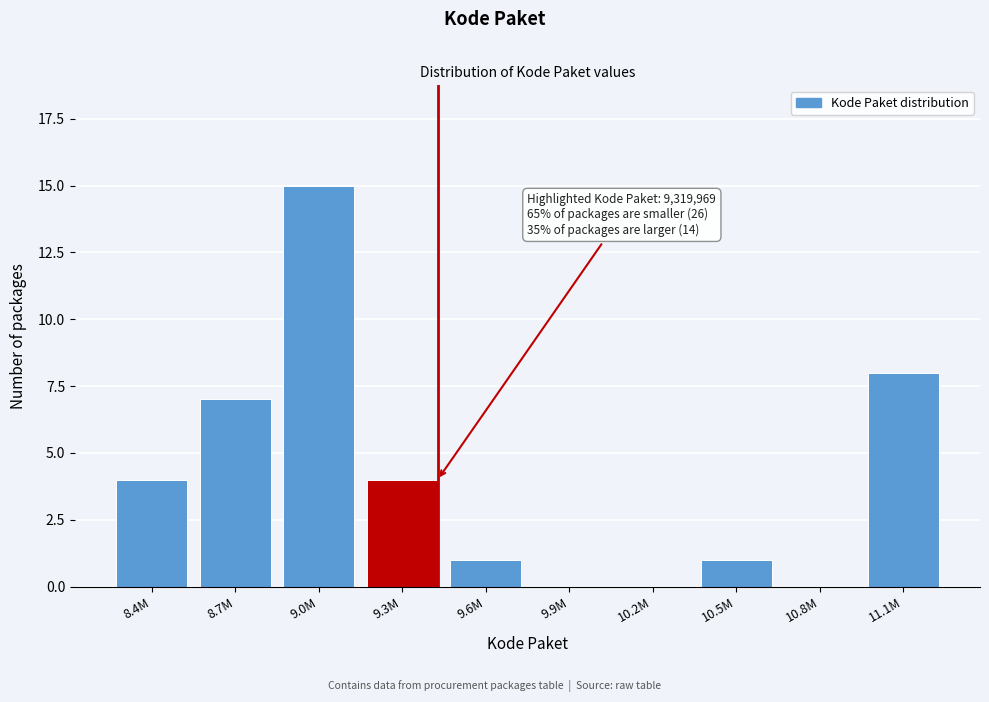

Reading right to left, list all the values displayed in this chart.

11.1M=8	10.8M=0	10.5M=1	10.2M=0	9.9M=0	9.6M=1	9.3M=4	9.0M=15	8.7M=7	8.4M=4